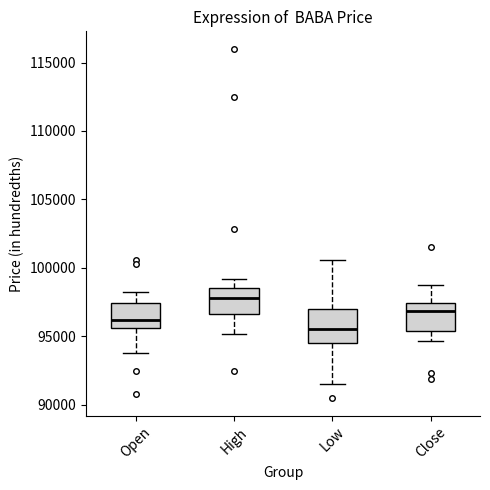

Reading left to right, transcribe this box plot: for each box, give where its median line is, the range the box spans, and where its two whiskers end, as read against the y-axis. The values are not printed on the chart, so give them approximately, as read against the axis.

Open: median 96000, box 95500 to 97500, whiskers 94000 to 98500
High: median 98000, box 96500 to 98500, whiskers 95000 to 99000
Low: median 95500, box 94500 to 97000, whiskers 91500 to 100500
Close: median 97000, box 95500 to 97500, whiskers 94500 to 98500